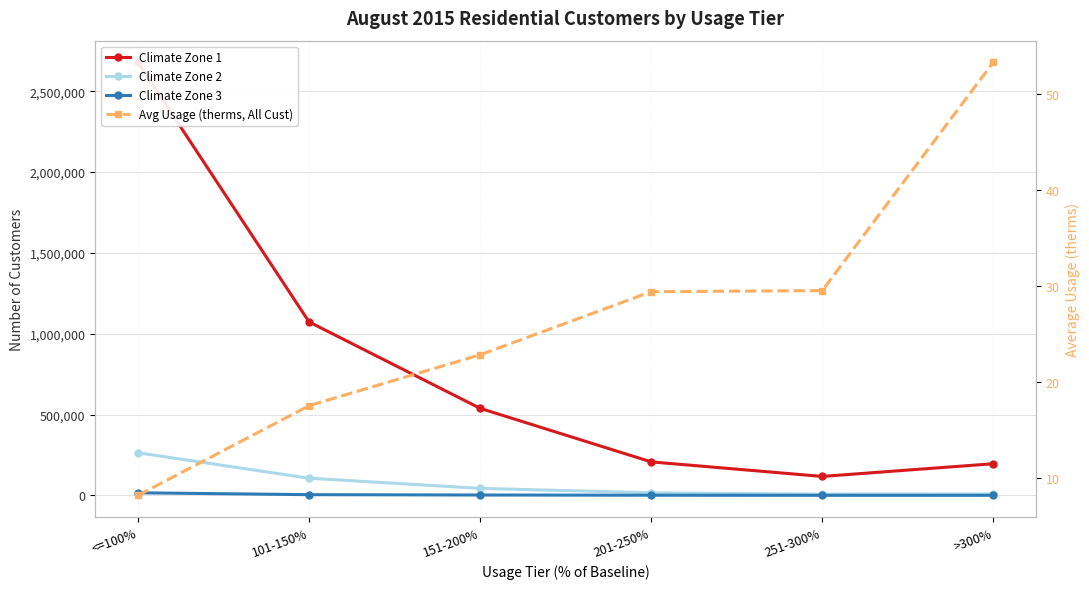

Does the chart display data point markers on the line(s)?

Yes